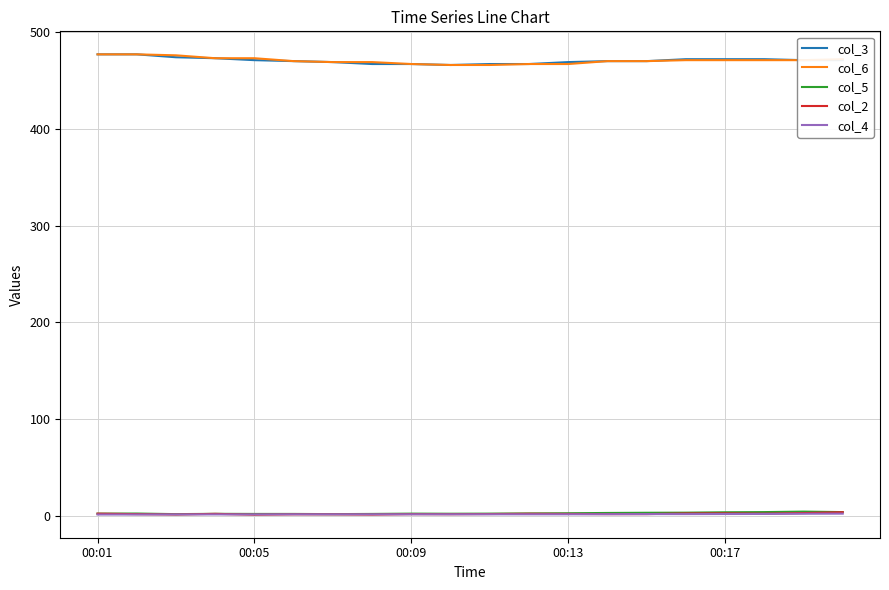

What is the maximum value shown in the chart?

477.0